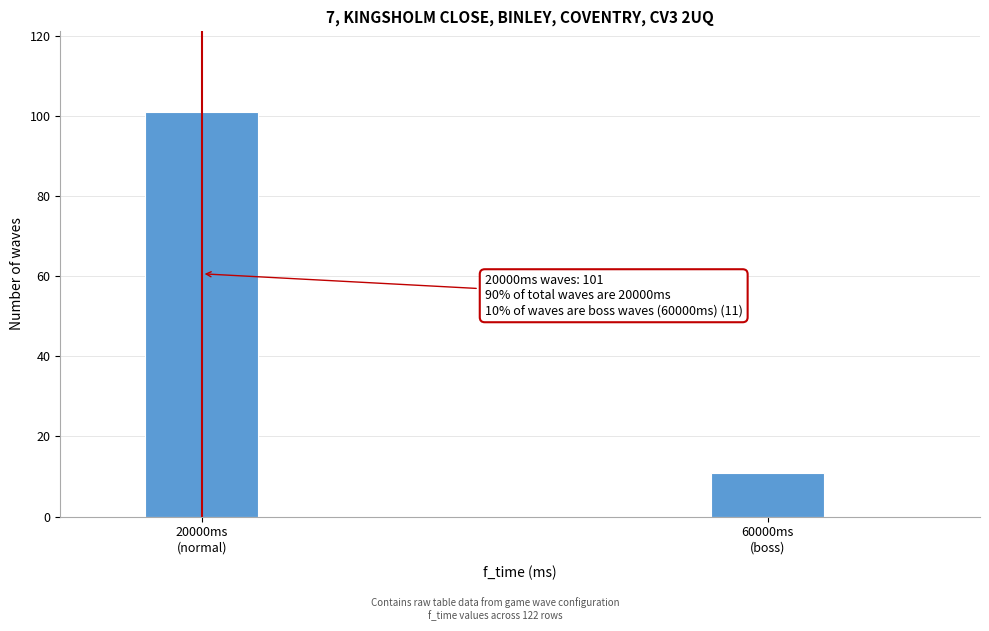

Reading right to left, extract all data points from this chart.

11	101